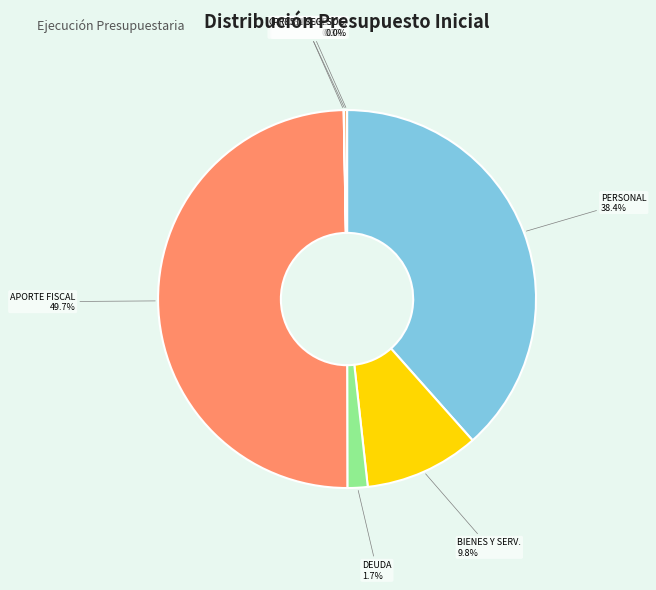

What is the largest slice in the pie chart?

APORTE FISCAL